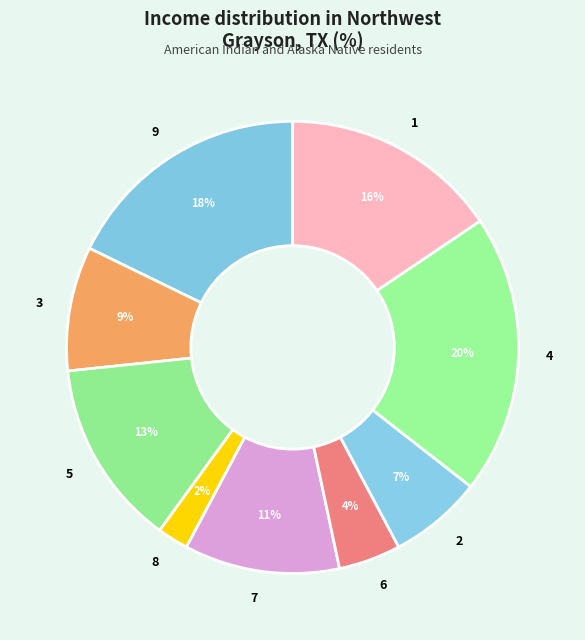

To the nearest percent, what is the combined percentage of 3 and 7?

20%